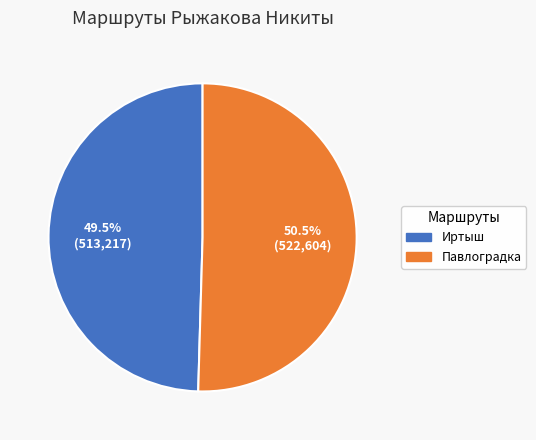

What portion of the pie excludes Павлоградка?

49.5%